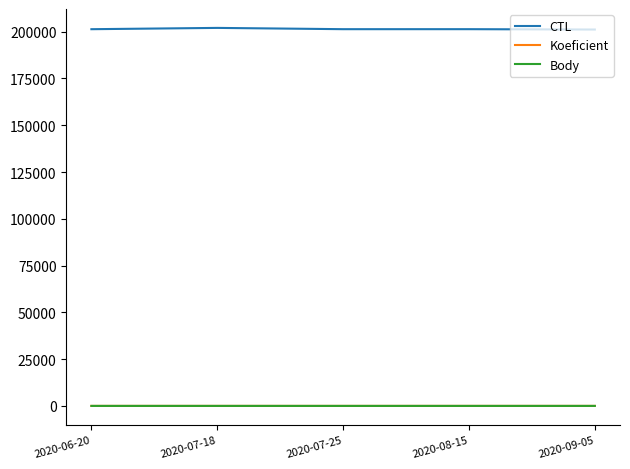

True or false: CTL and Koeficient intersect in this chart.

False